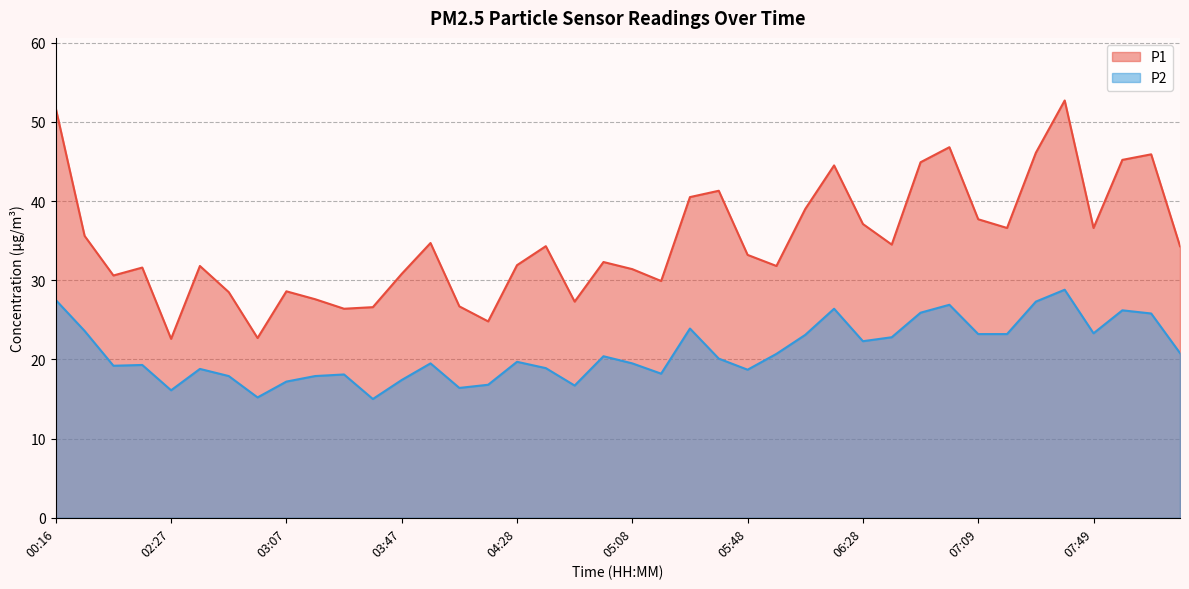

Does the chart have visible grid lines?

Yes